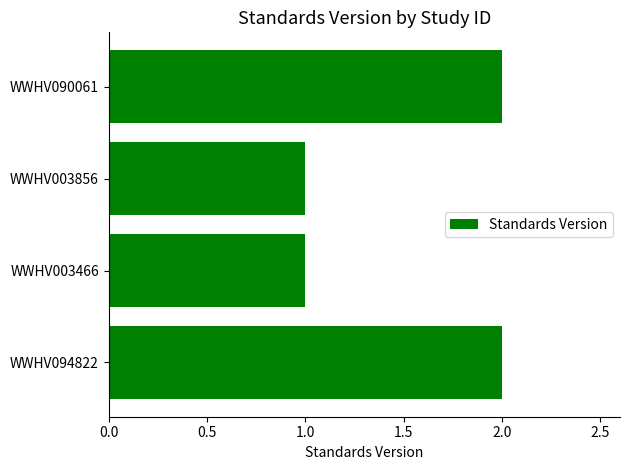

What is the change in value from WWHV003466 to WWHV090061?

+1